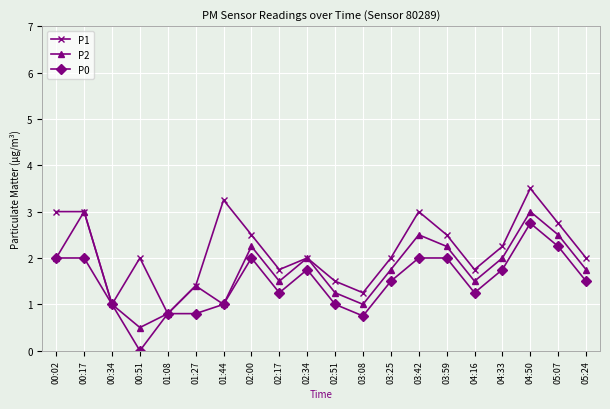

What is the spread (max minus min) of values at 02:51?

0.5